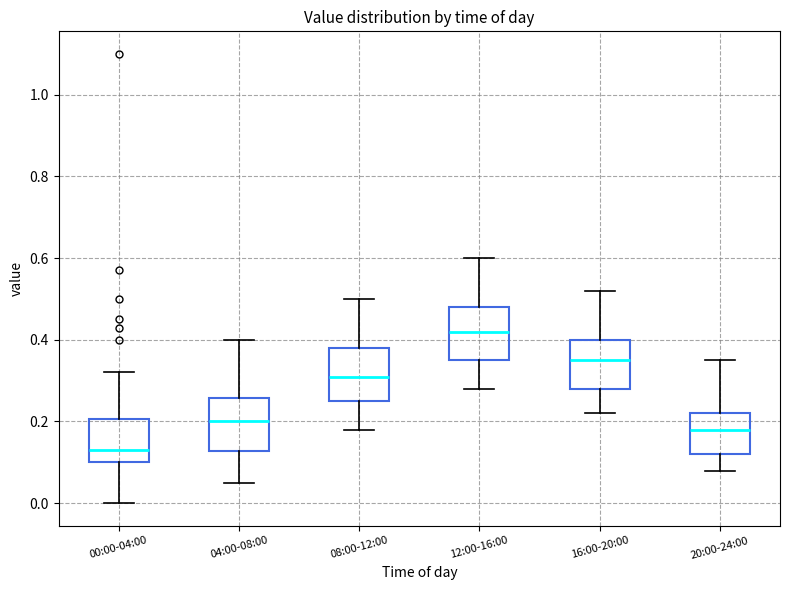

Which box's median line is the highest?

12:00-16:00